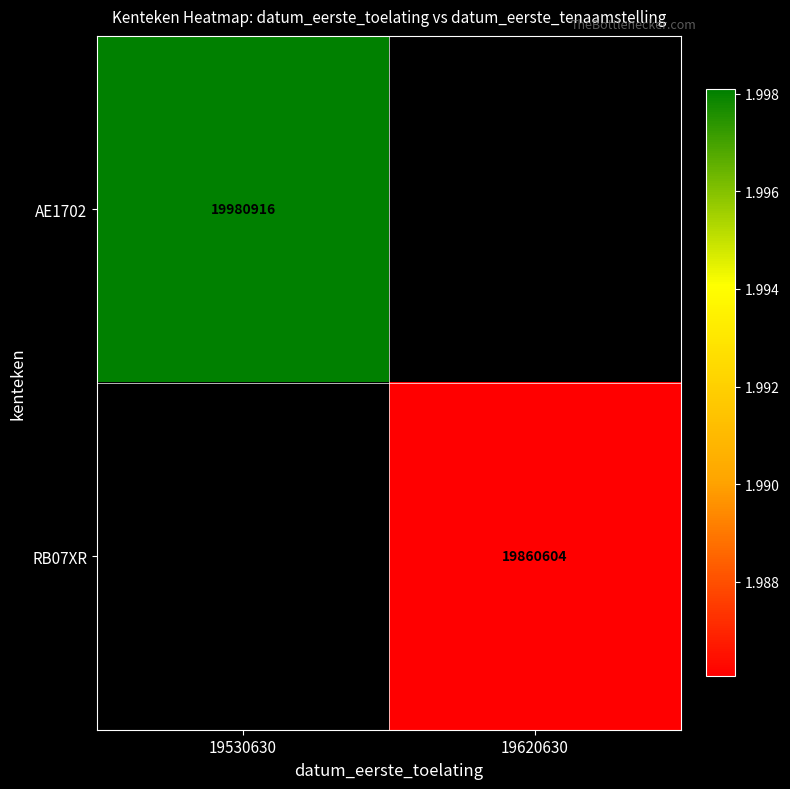

The AE1702 series shows 26778856 at 19530630. True or false?

False